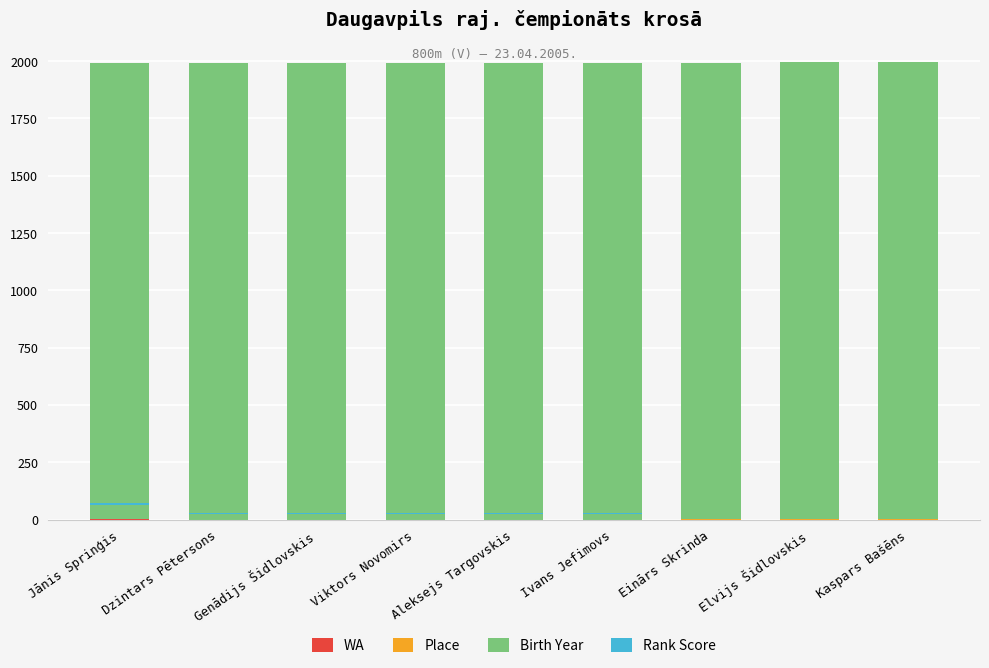

Which has a higher value, Elvijs Šidlovskis or Ivans Jefimovs?

Elvijs Šidlovskis